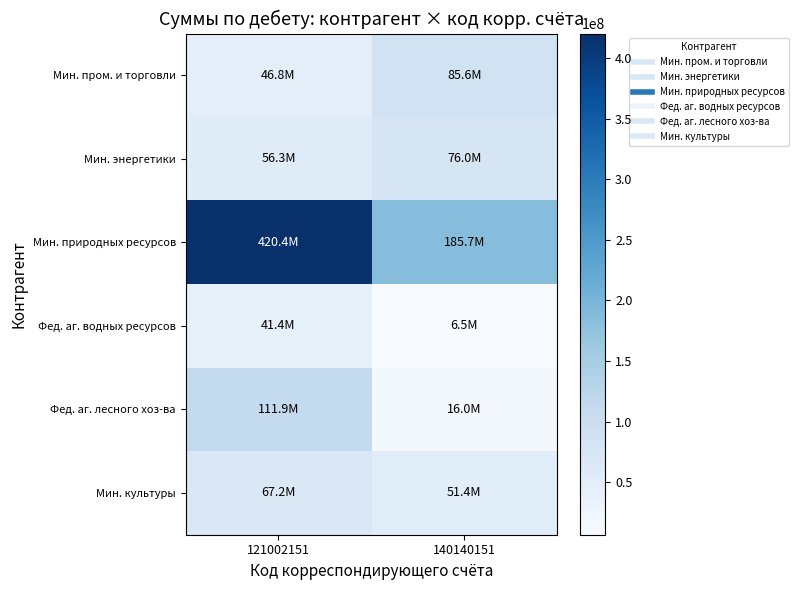

Reading left to right, extract all data points from this chart.

Мин. пром. и торговли: 121002151=46827600	140140151=85619000
Мин. энергетики: 121002151=56279900	140140151=76000266
Мин. природных ресурсов: 121002151=420378000	140140151=185650700
Фед. аг. водных ресурсов: 121002151=41362600	140140151=6500000
Фед. аг. лесного хоз-ва: 121002151=111946200	140140151=15962800
Мин. культуры: 121002151=67181800	140140151=51390000